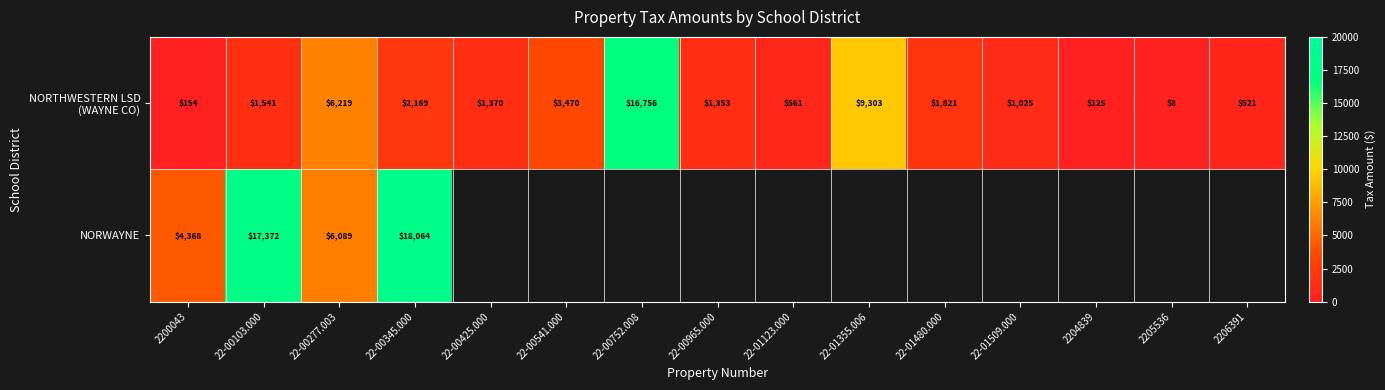

Between 2200043 and 22-00103.000, which series saw the biggest shift?

NORWAYNE